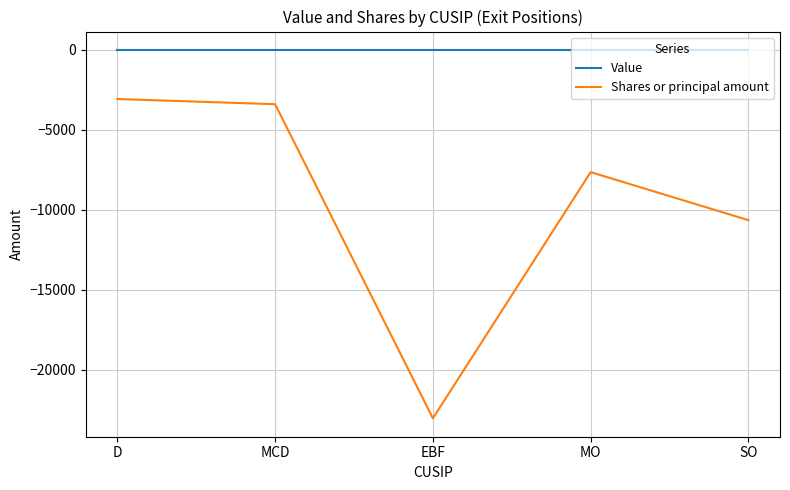

Where is Shares or principal amount nearest to the value -13060?

SO